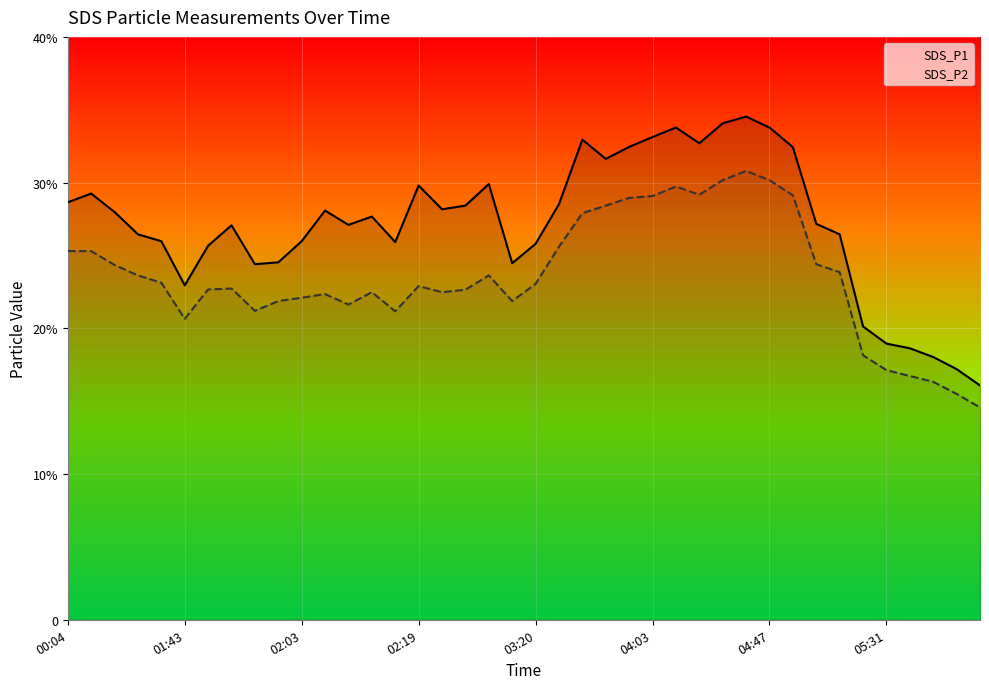

How many lines are shown in the chart?

2